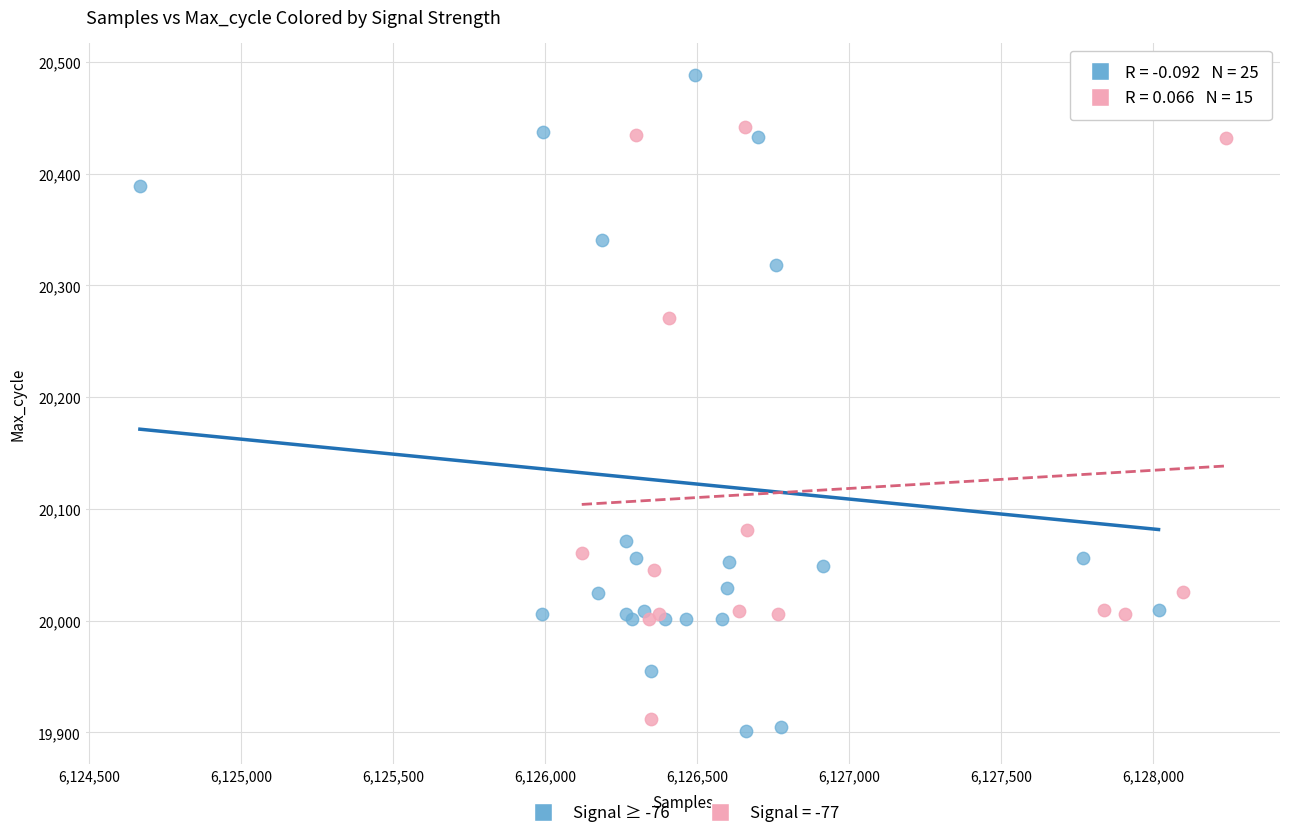

Which series has the widest spread of Y values?

Signal ≥ -76